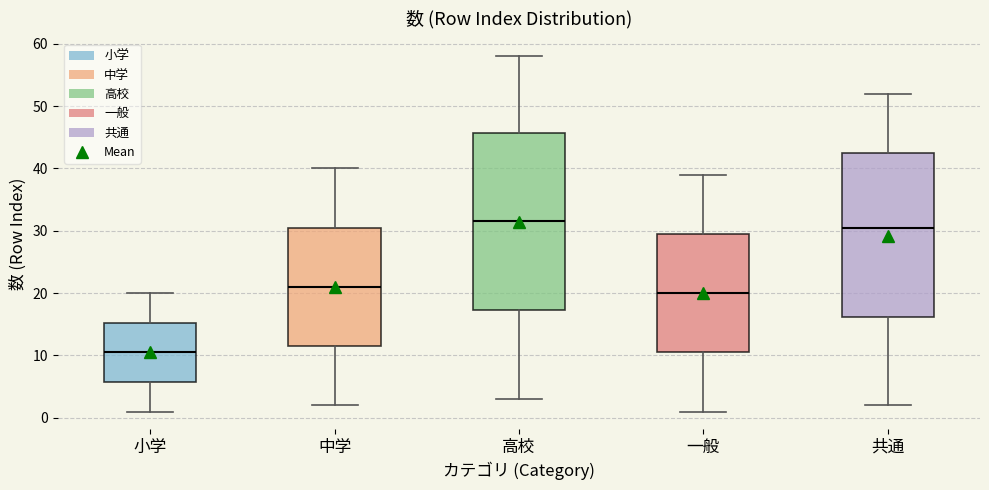

Reading left to right, transcribe this box plot: for each box, give where its median line is, the range the box spans, and where its two whiskers end, as read against the y-axis. The values are not printed on the chart, so give them approximately, as read against the axis.

小学: median 11, box 6 to 15, whiskers 1 to 20
中学: median 21, box 12 to 31, whiskers 2 to 40
高校: median 32, box 17 to 46, whiskers 3 to 58
一般: median 20, box 11 to 30, whiskers 1 to 39
共通: median 31, box 16 to 43, whiskers 2 to 52